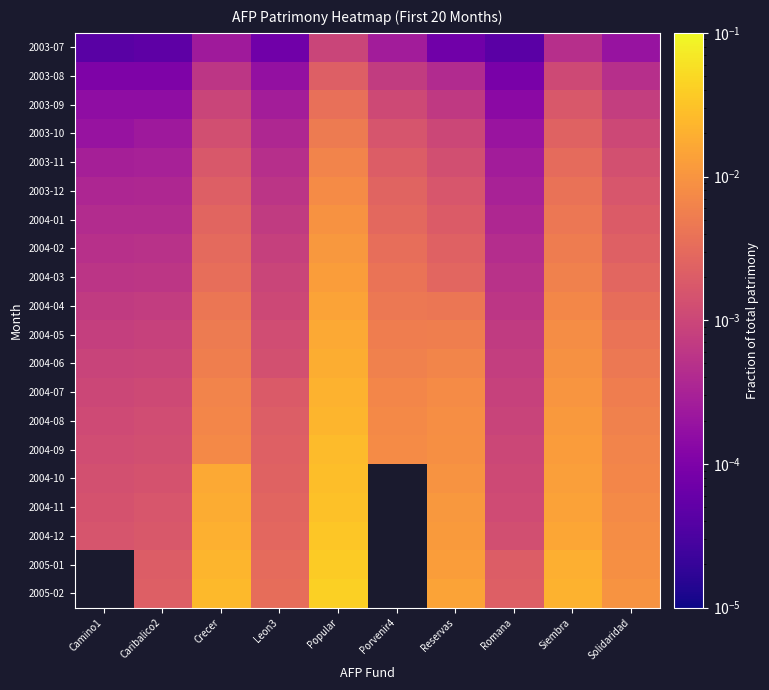

How many distinct data groups are displayed?

20